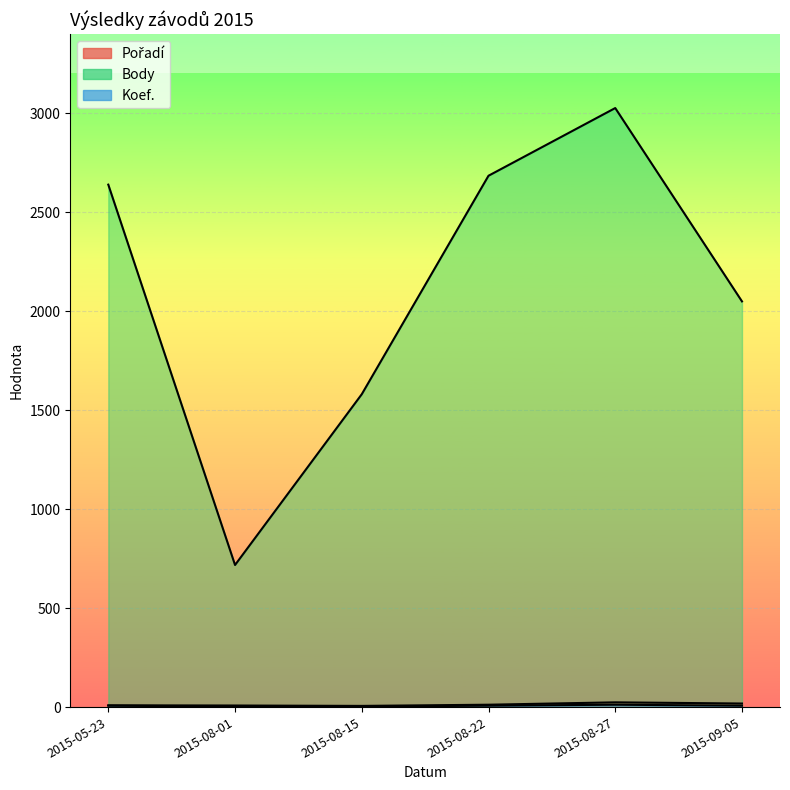

What is the sum of all Body values?

12701